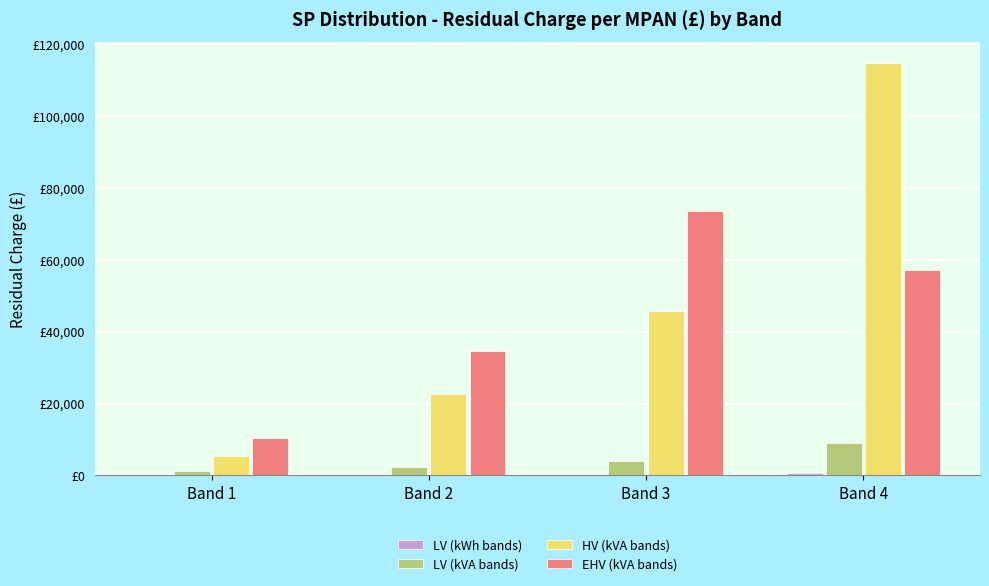

Is the value of LV (kWh bands) at Band 3 greater than the value of LV (kVA bands) at Band 2?

No